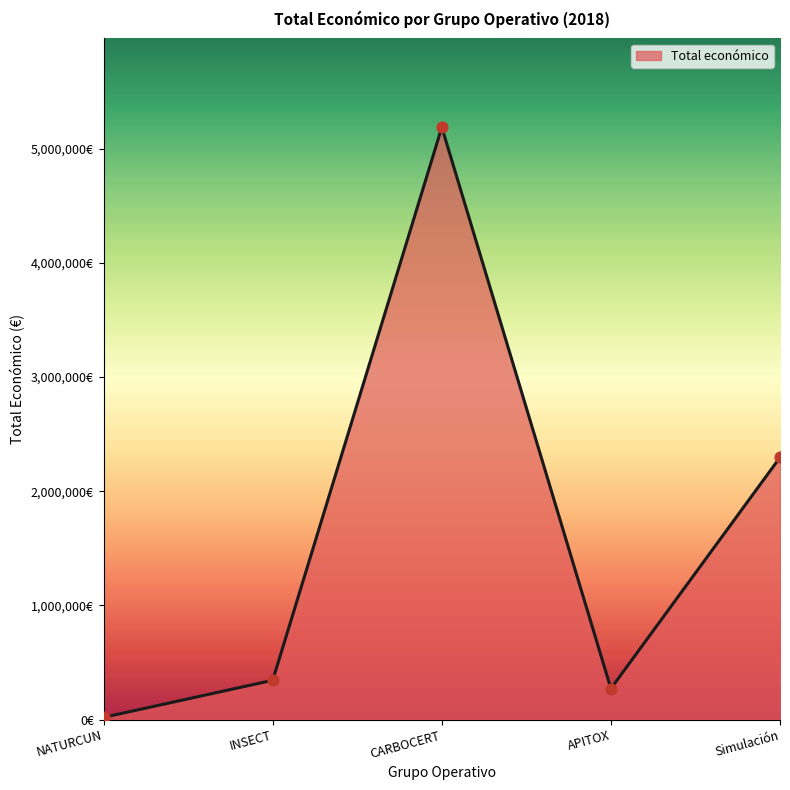

What is the change in value from CARBOCERT to APITOX?

-4915703